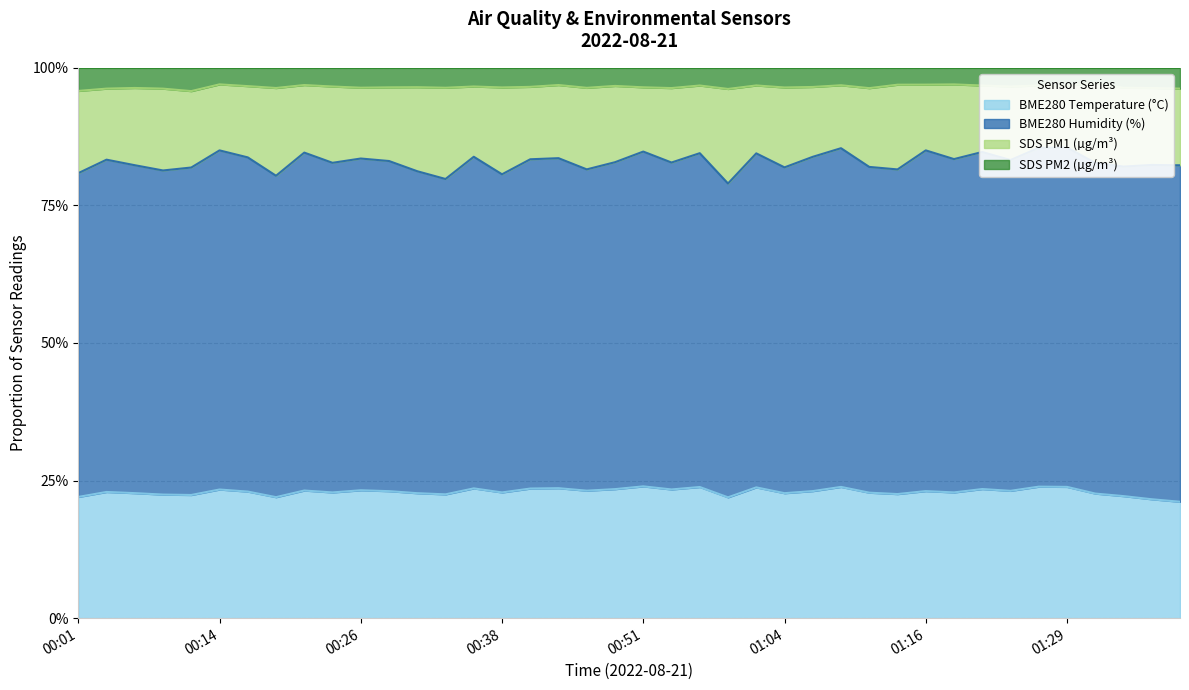

What is the sum of all SDS_P1 values?

33.2